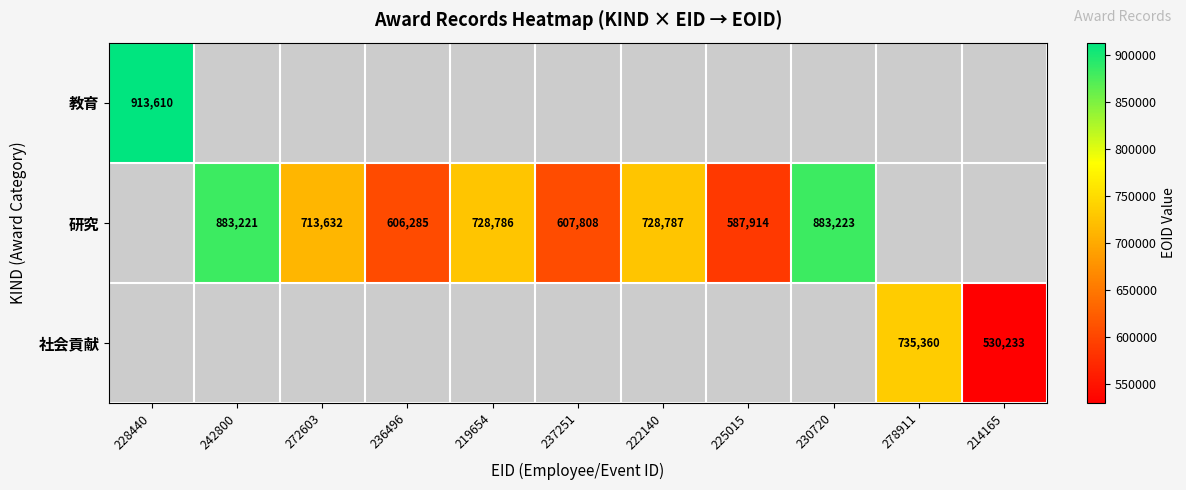

Is it true that 研究 equals 453682 at 219654?

False